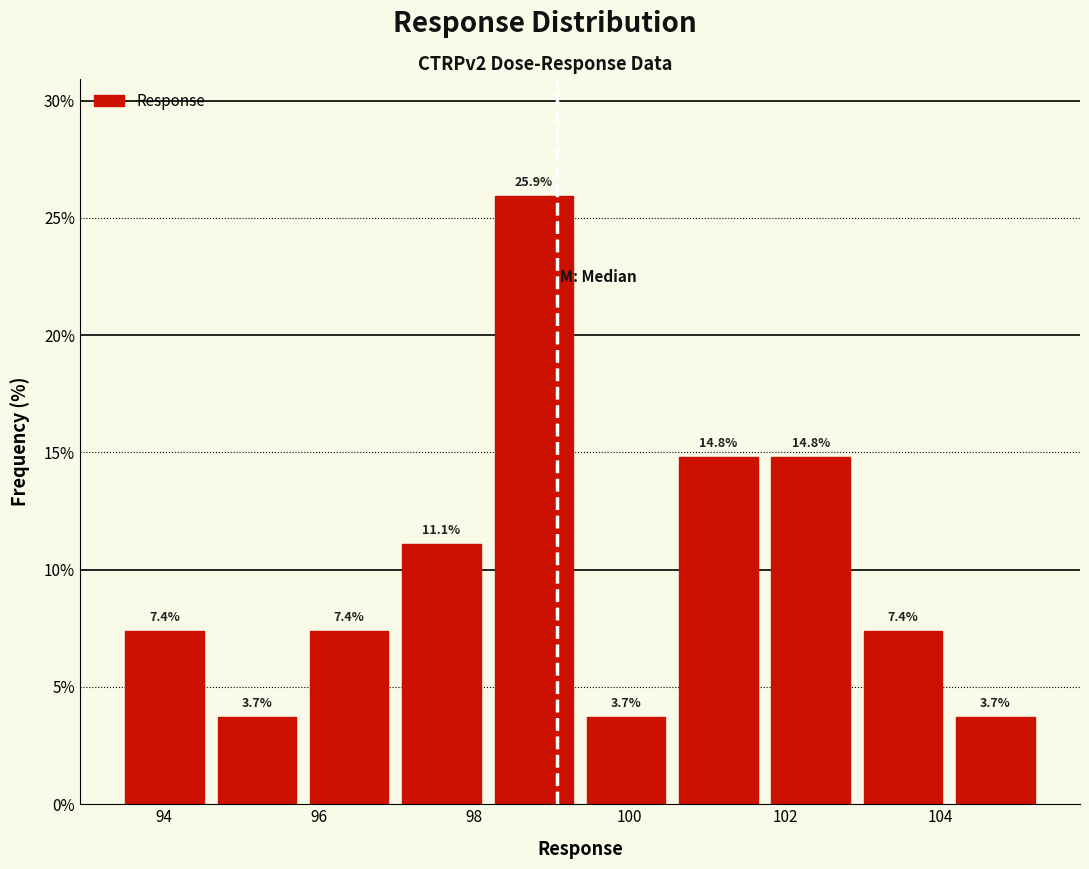

Over which range of the x-axis is the bar tallest?

98.2 to 99.4